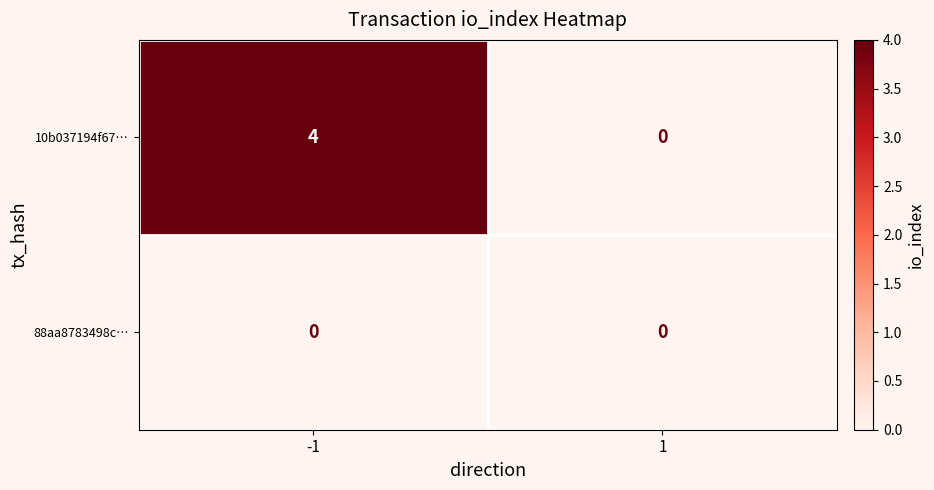

Rank the series by their average value, from lowest to highest.

88aa8783498c…, 10b037194f67…